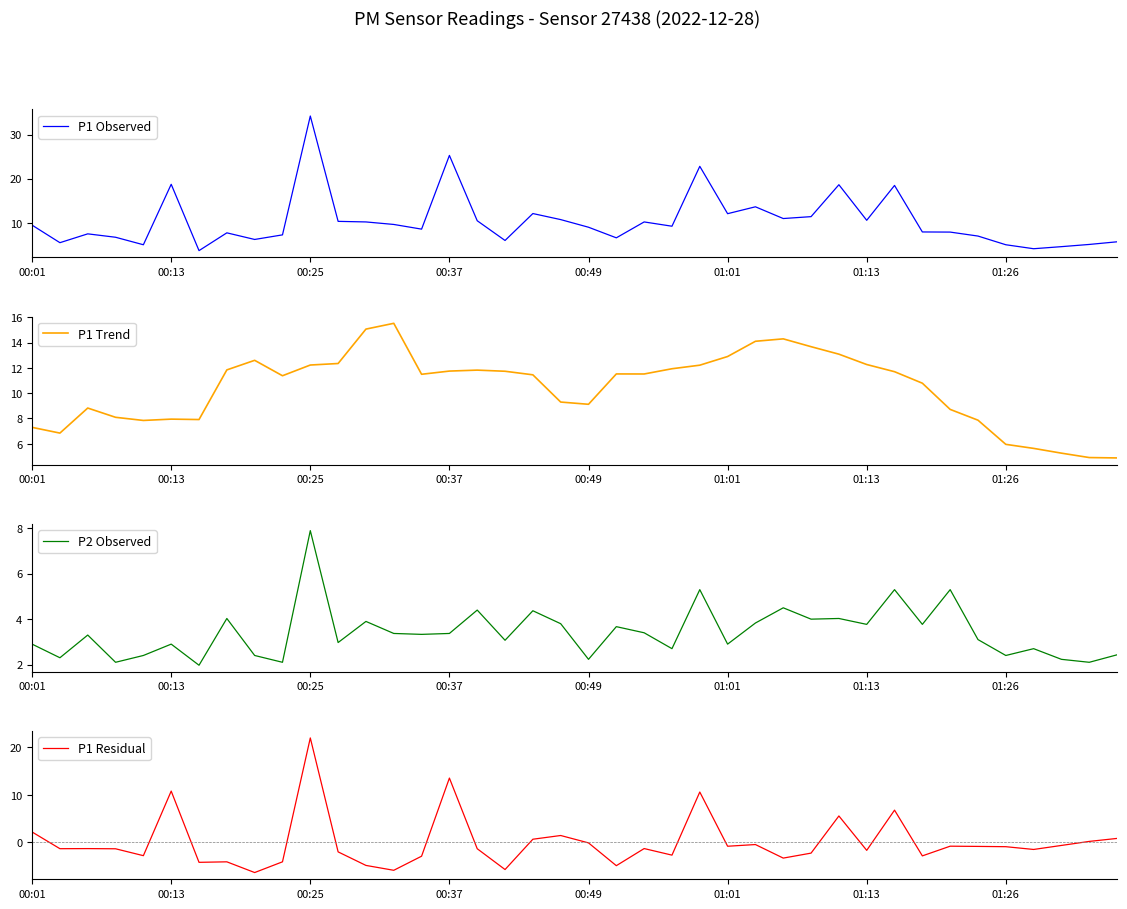

Does the chart display data point markers on the line(s)?

No